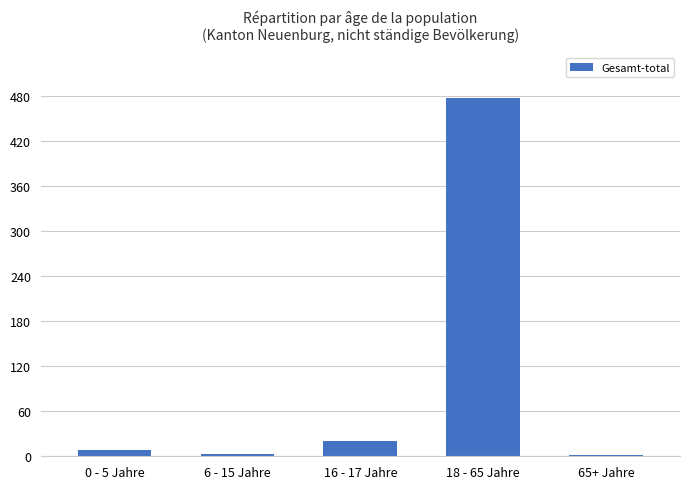

Where is the data nearest to the value 240?

16 - 17 Jahre